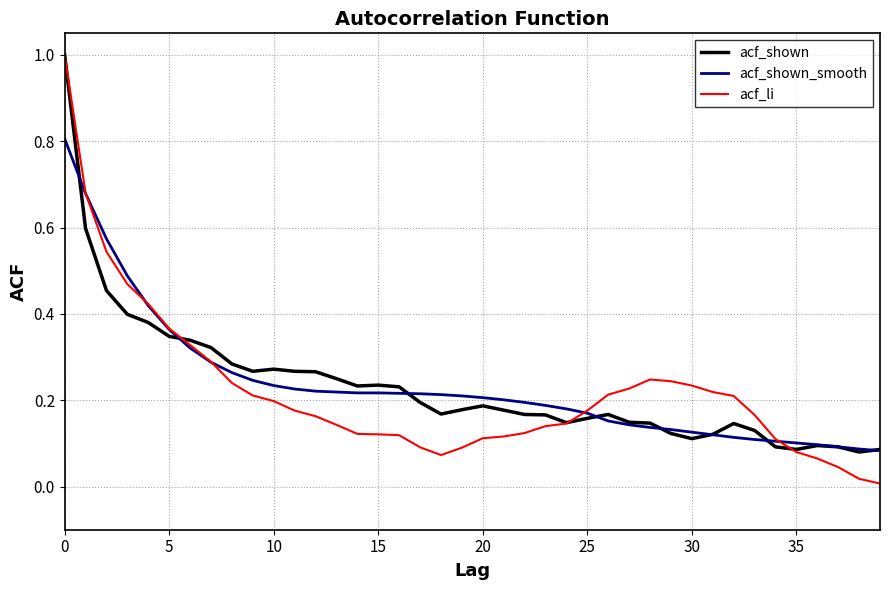

True or false: acf_shown and acf_li intersect in this chart.

True